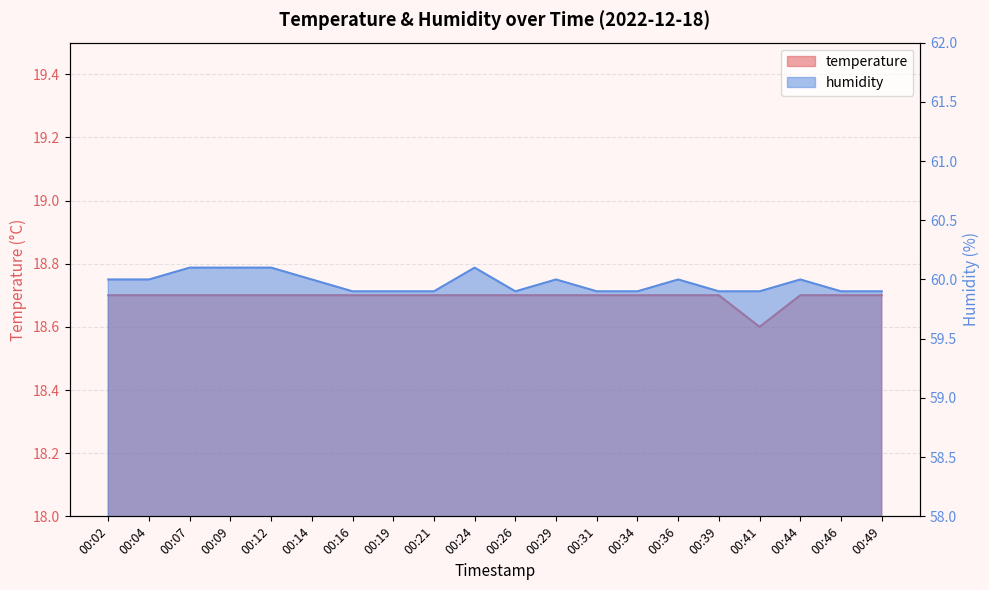

Count the temperature values in the range 18 to 19.

20